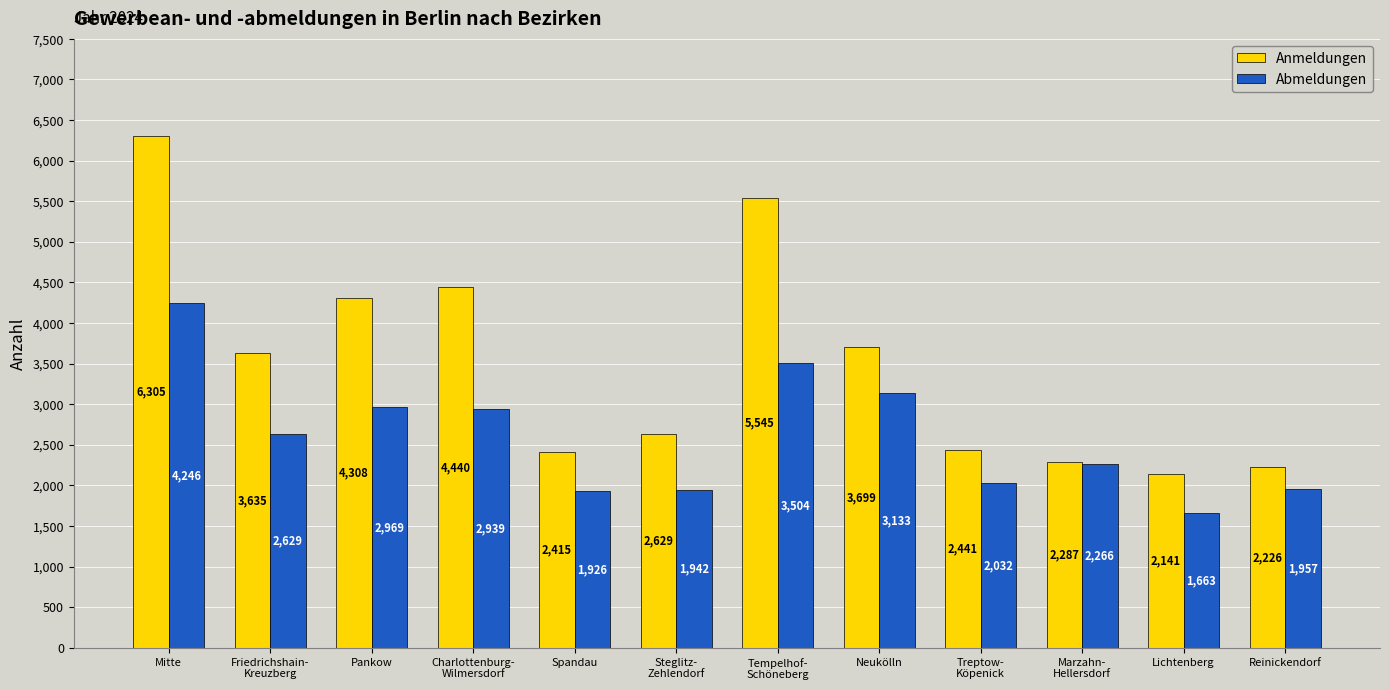

What is the sum of the Anmeldungen values at Mitte and Friedrichshain-
Kreuzberg?

9940